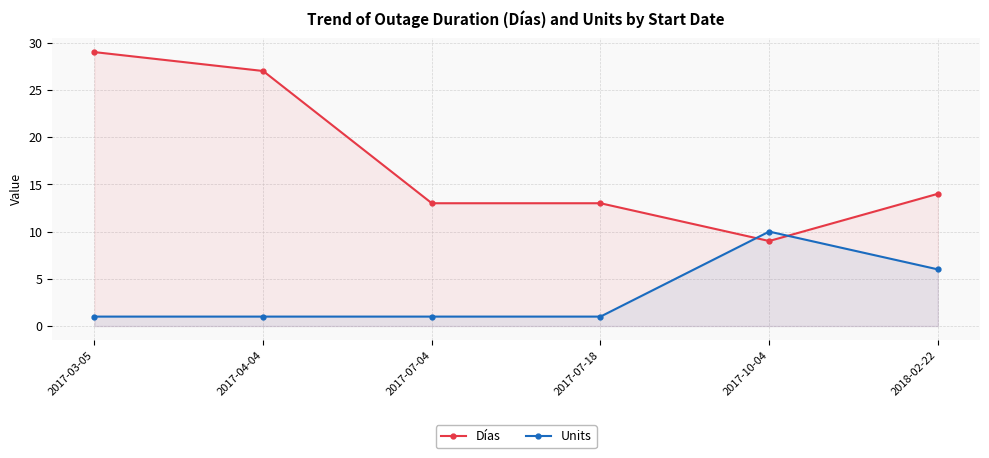

What is the label of the 1st point from the right?

2018-02-22